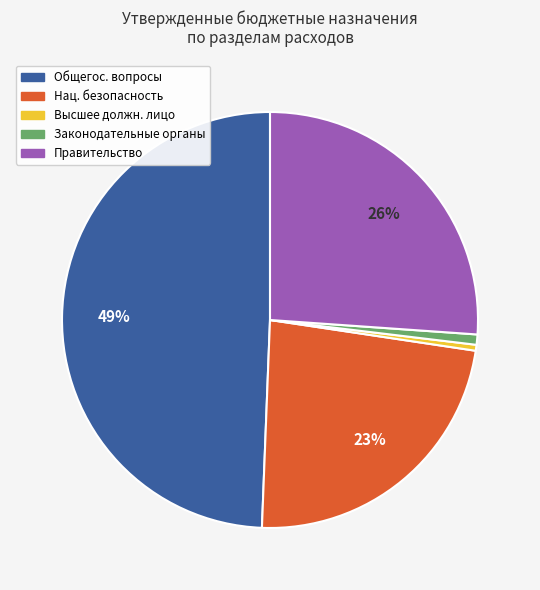

Which category has the biggest portion of the pie?

Общегос. вопросы